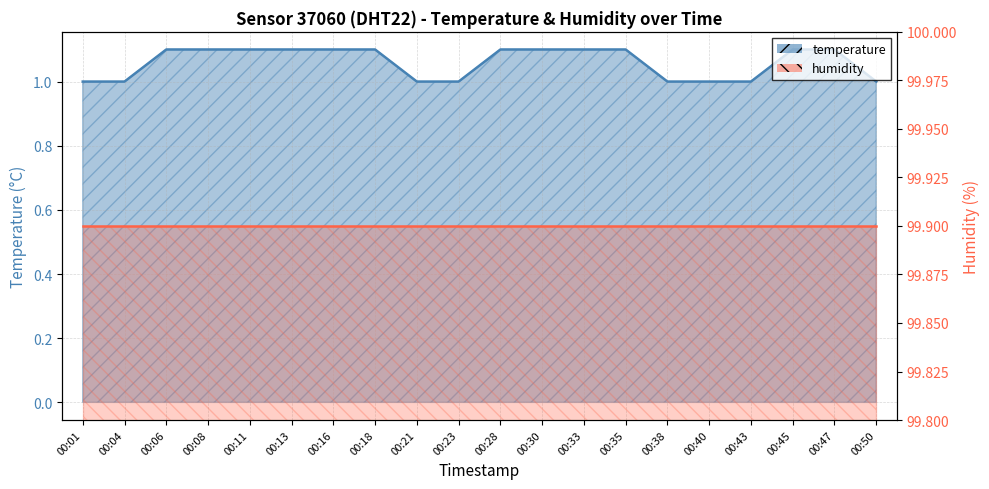

Between 00:45 and 00:16, which is larger?

00:45